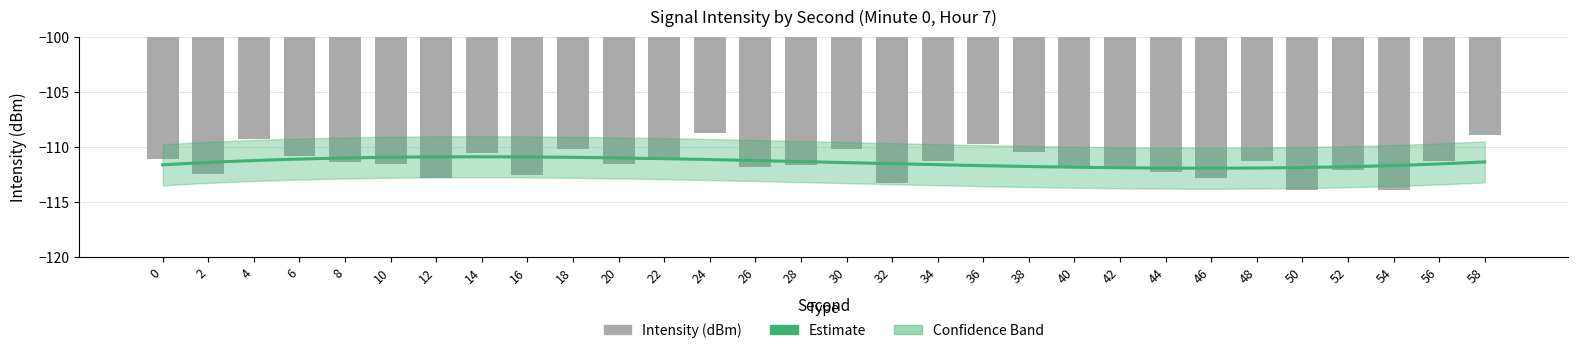

The value at 32 is -24.9. True or false?

False